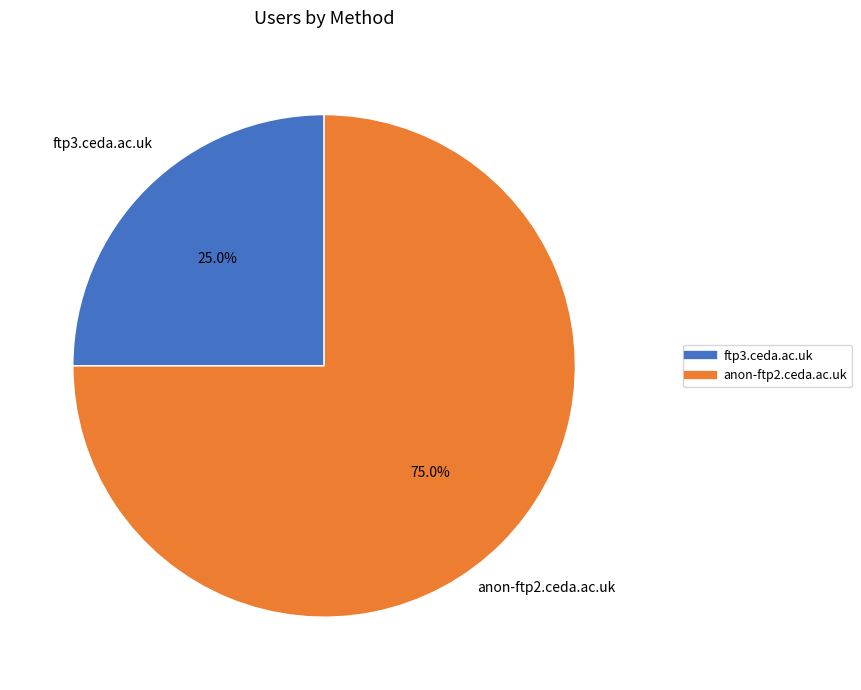

Approximately how many times larger is the value at anon-ftp2.ceda.ac.uk compared to ftp3.ceda.ac.uk?

3.0